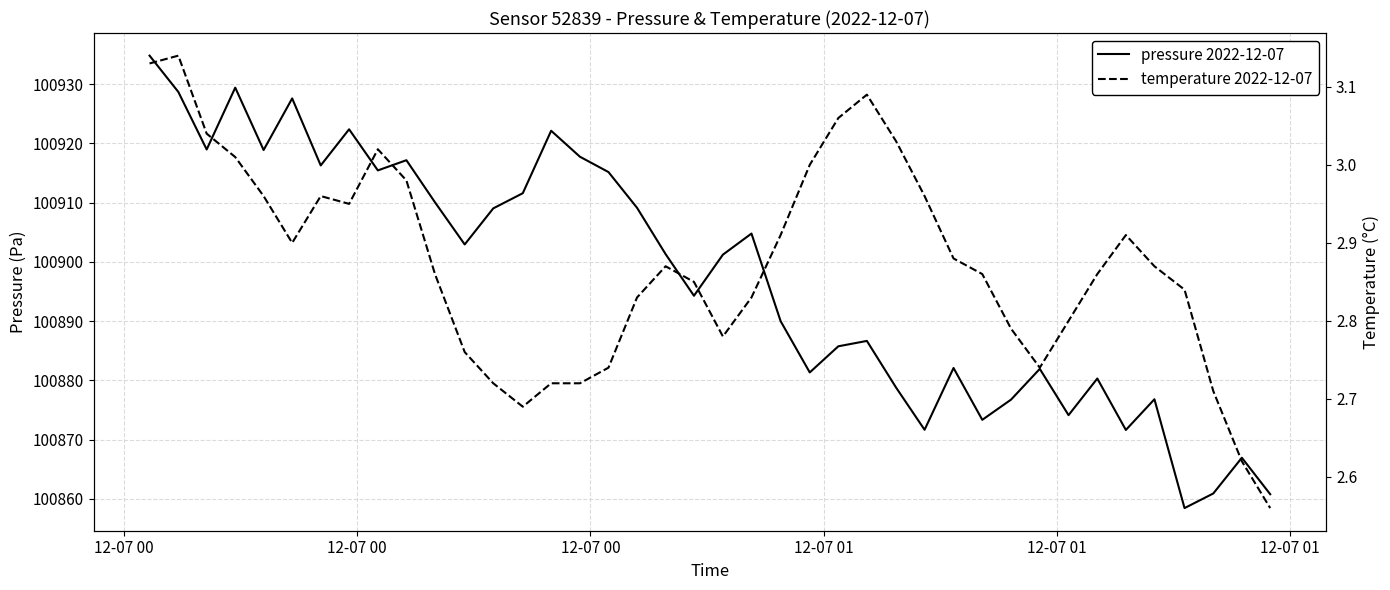

Does the chart display data point markers on the line(s)?

No